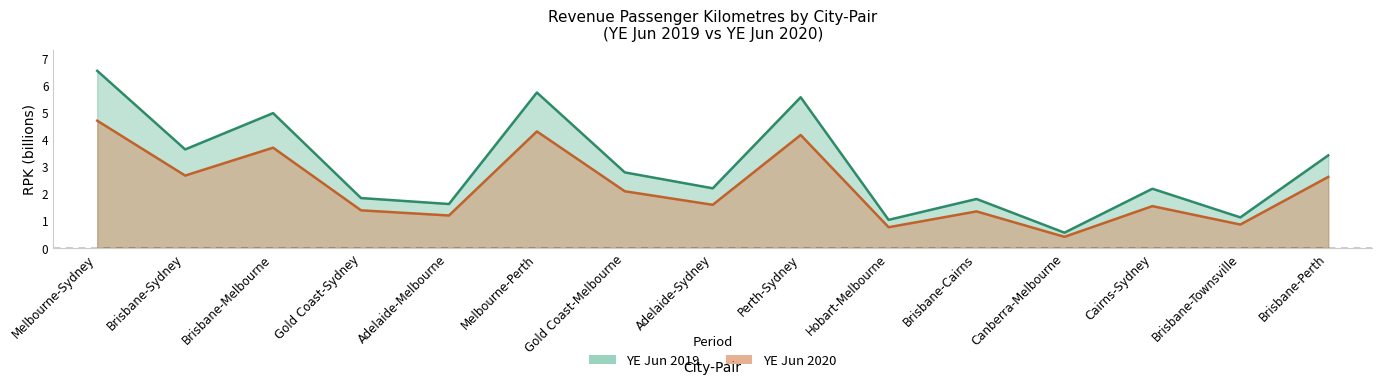

How many lines are shown in the chart?

2